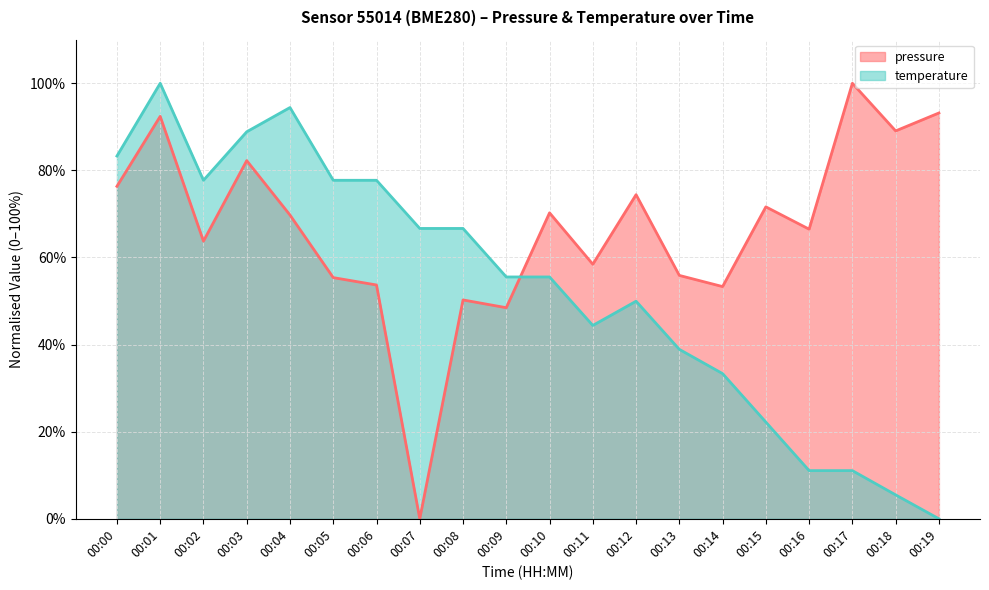

True or false: pressure and temperature intersect in this chart.

True